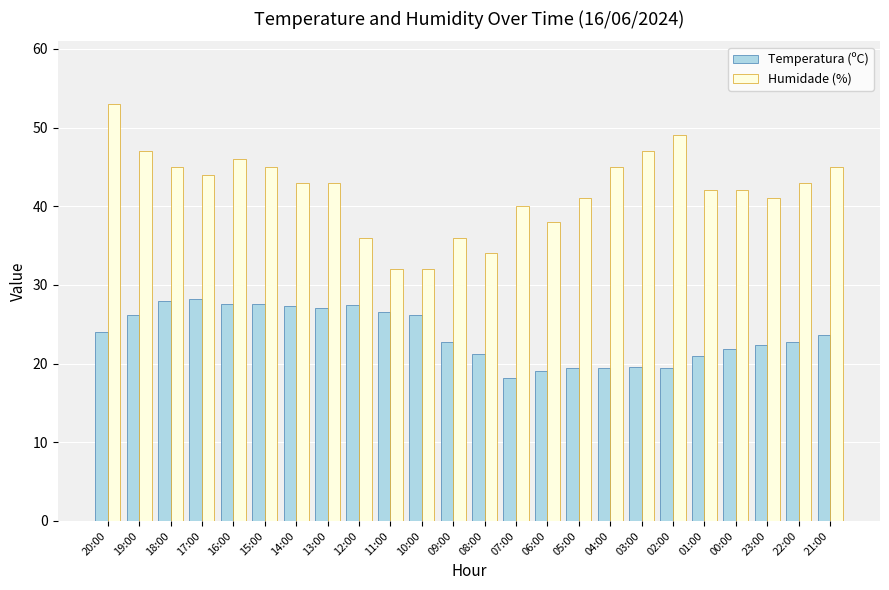

Is the value of Humidade (%) at 17:00 greater than the value of Temperatura (ºC) at 02:00?

Yes